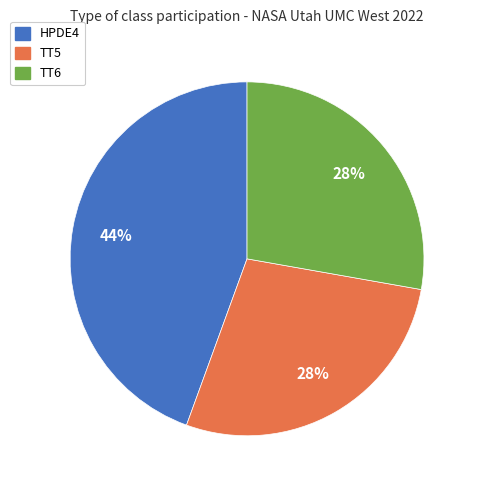

To the nearest percent, what is the combined percentage of TT6 and HPDE4?

72%